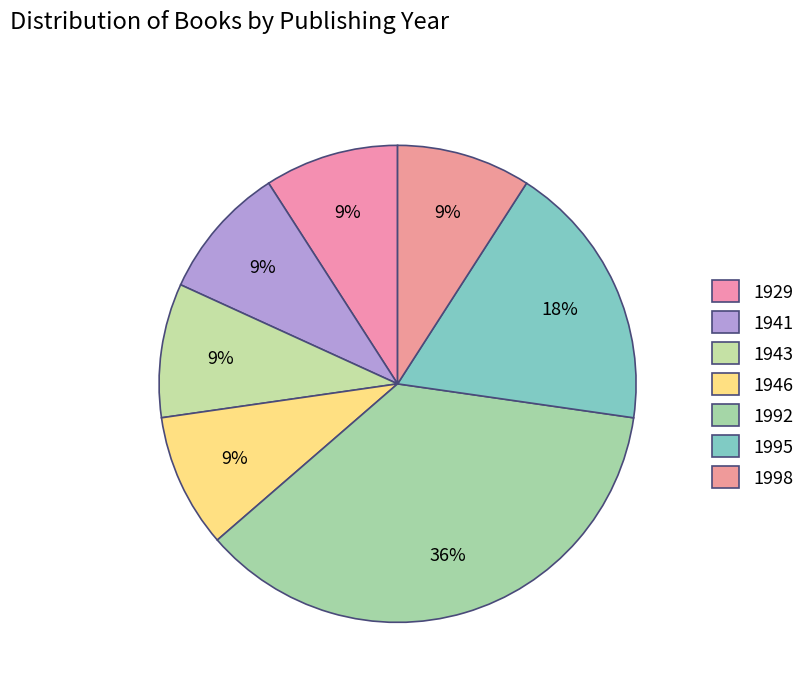

How many segments does this pie chart have?

7